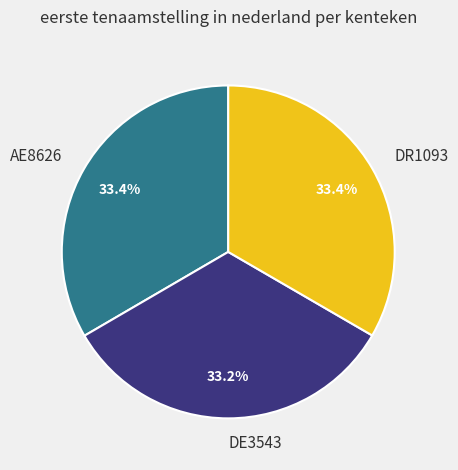

Approximately how many times larger is the value at DE3543 compared to AE8626?

1.0